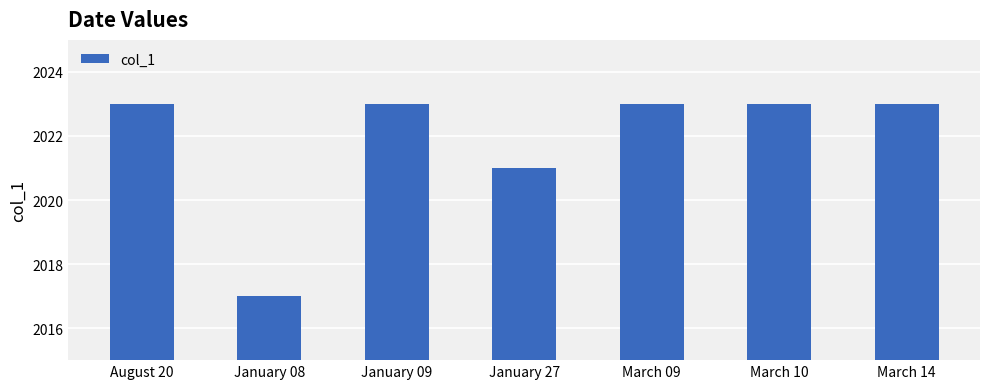

At which label is the value closest to 2020?

January 27